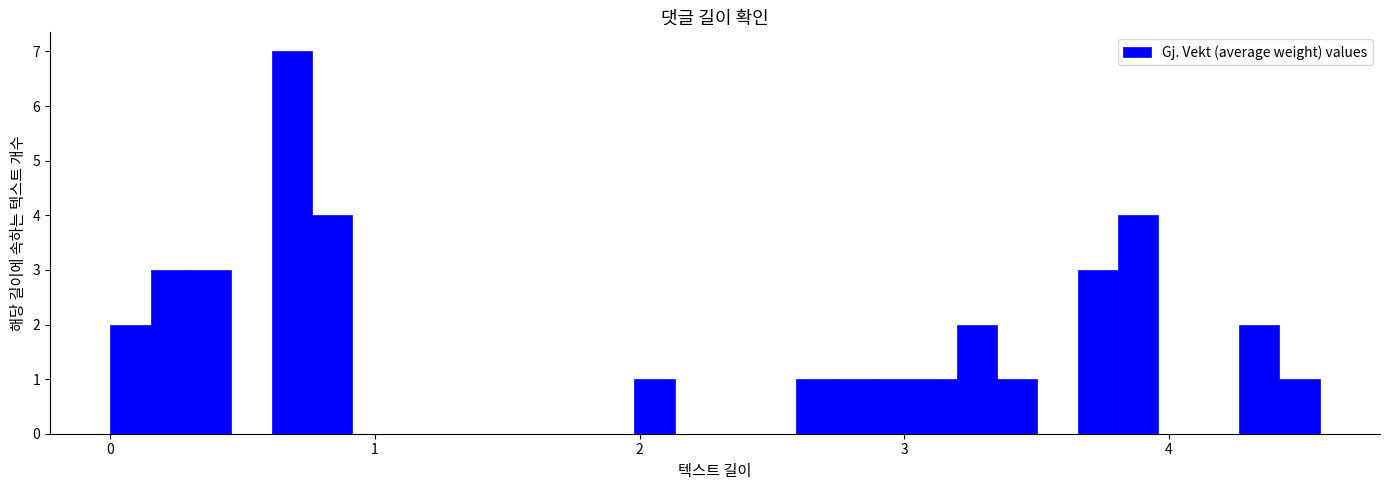

Read against the x-axis, roughly where is the centre of the tallest bar?

0.7